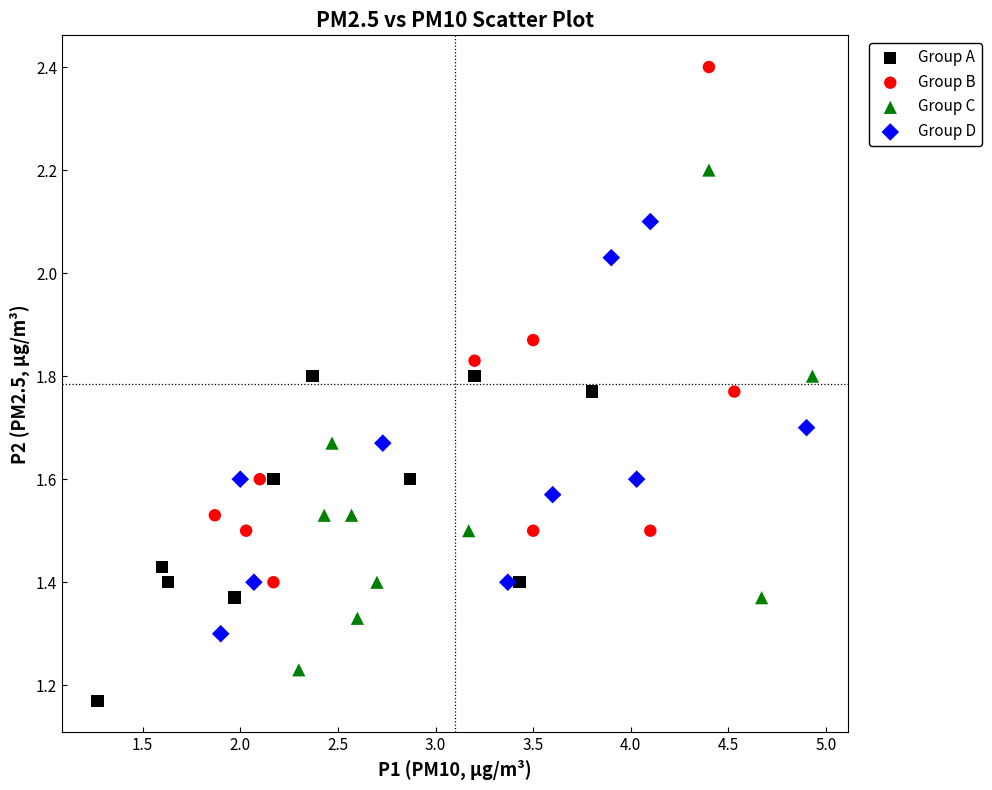

Which series reaches the maximum Y coordinate?

Group B